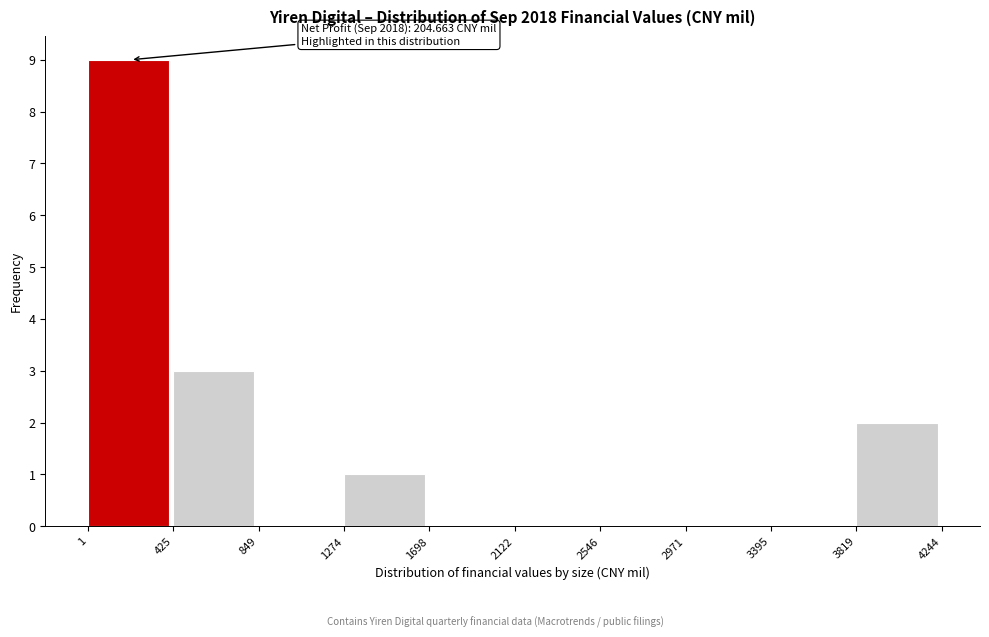

Which range on the x-axis has the tallest bar?

1 to 425